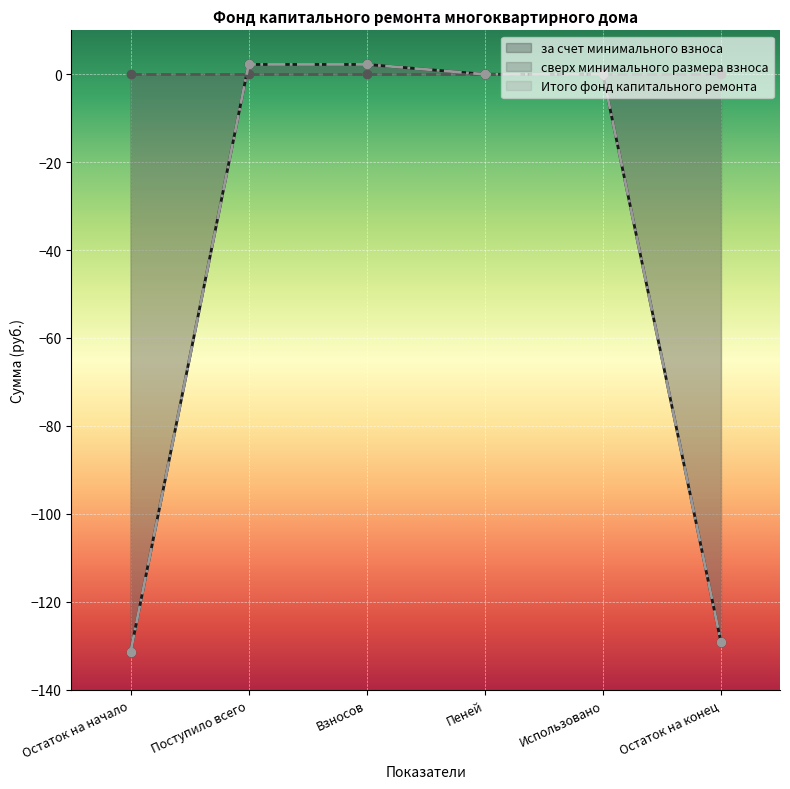

Where is Итого фонд капитального ремонта nearest to the value -64?

Пеней